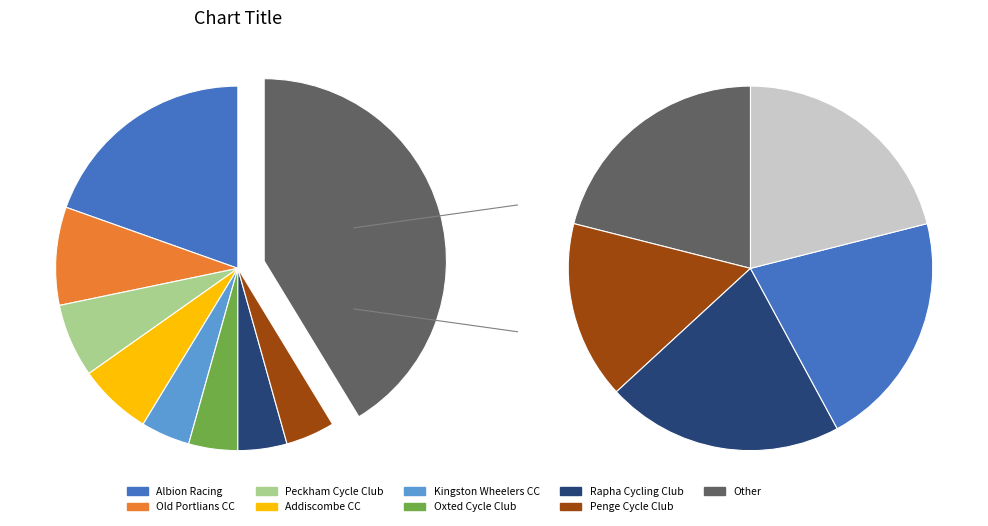

What percentage is the Old Portlians CC slice, to the nearest percent?

9%